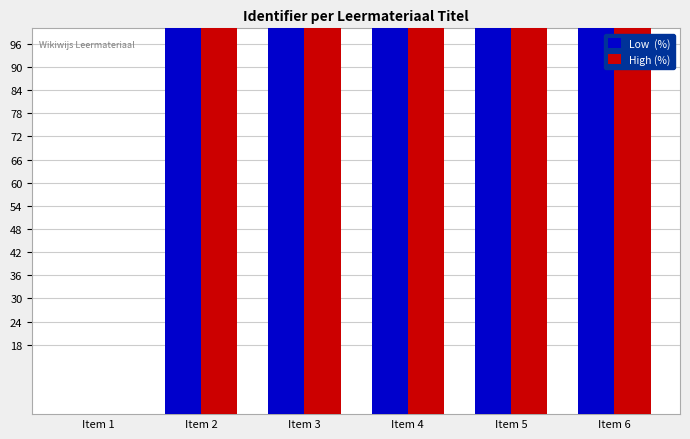

Which series changed the most between Item 3 and Item 4?

High (%)